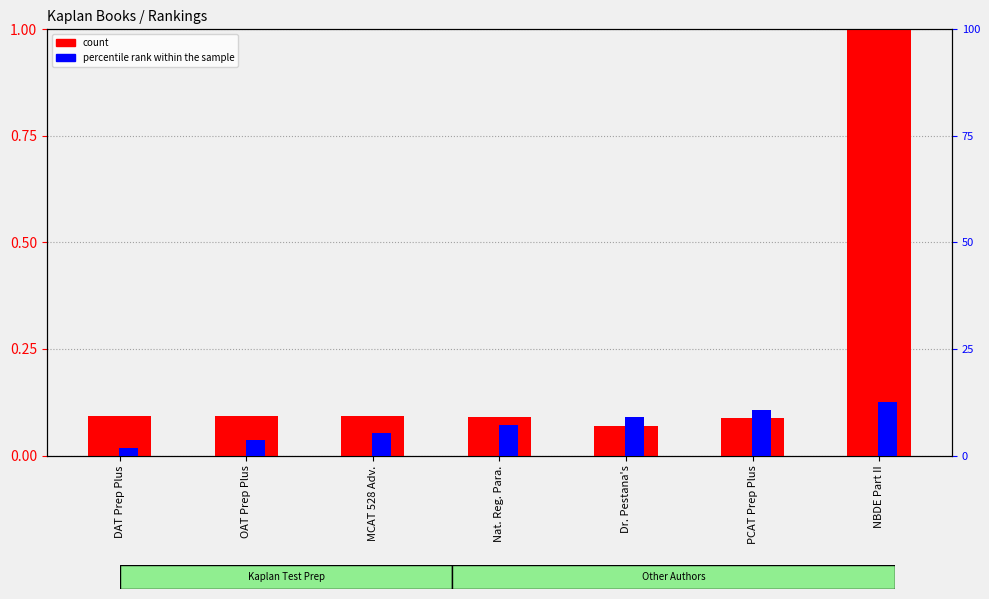

What is the maximum value shown in the chart?

1.0